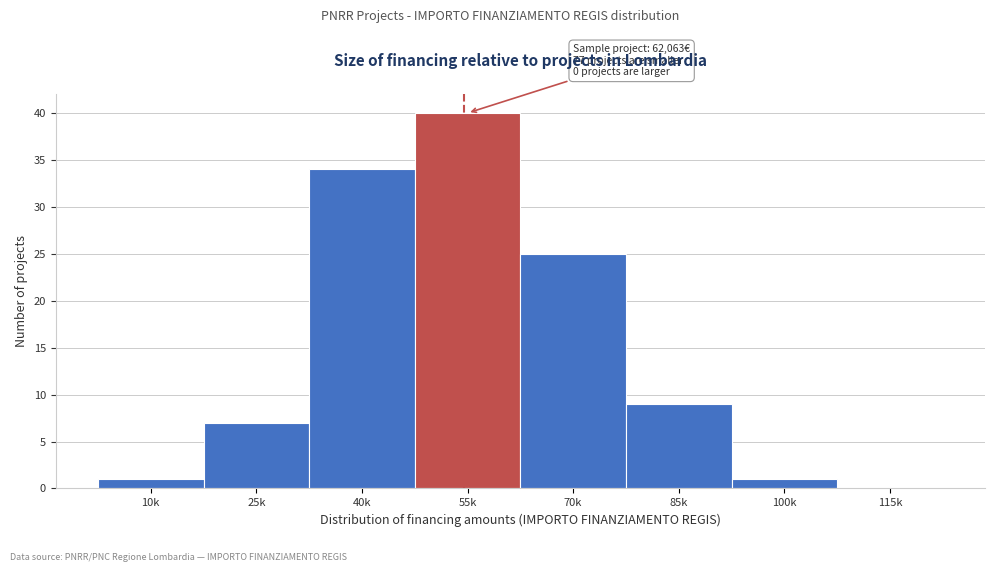

Reading left to right, transcribe all the data shown in this chart.

10k=1	25k=7	40k=34	55k=40	70k=25	85k=9	100k=1	115k=0